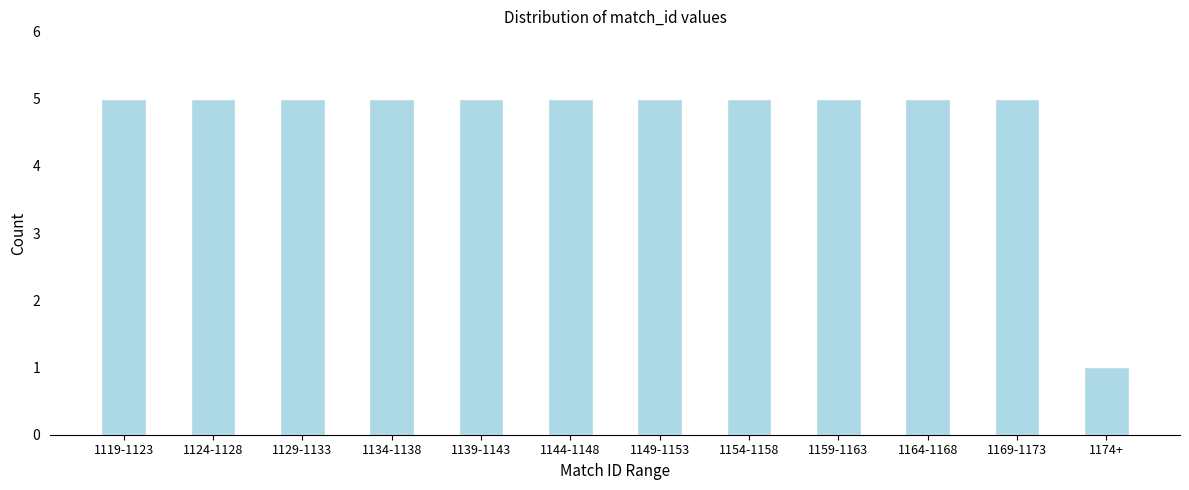

Reading right to left, transcribe all the data shown in this chart.

1174+=1	1169-1173=5	1164-1168=5	1159-1163=5	1154-1158=5	1149-1153=5	1144-1148=5	1139-1143=5	1134-1138=5	1129-1133=5	1124-1128=5	1119-1123=5